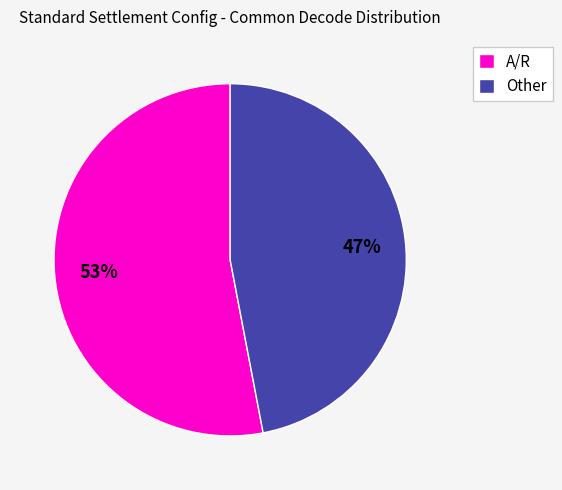

To the nearest percent, what is the average slice percentage?

50%